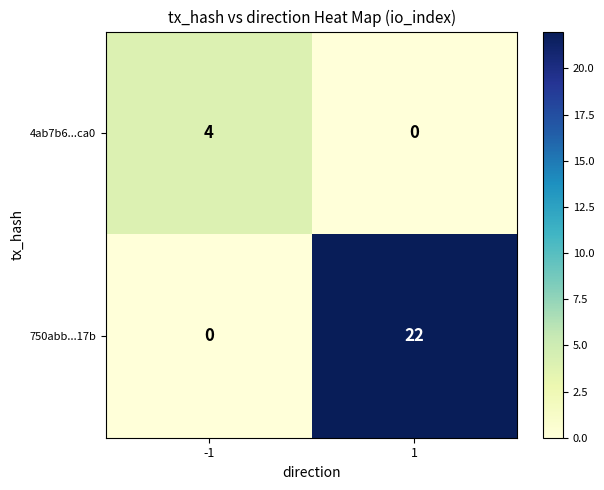

What is the sum of all 4ab7b6...ca0 values?

4